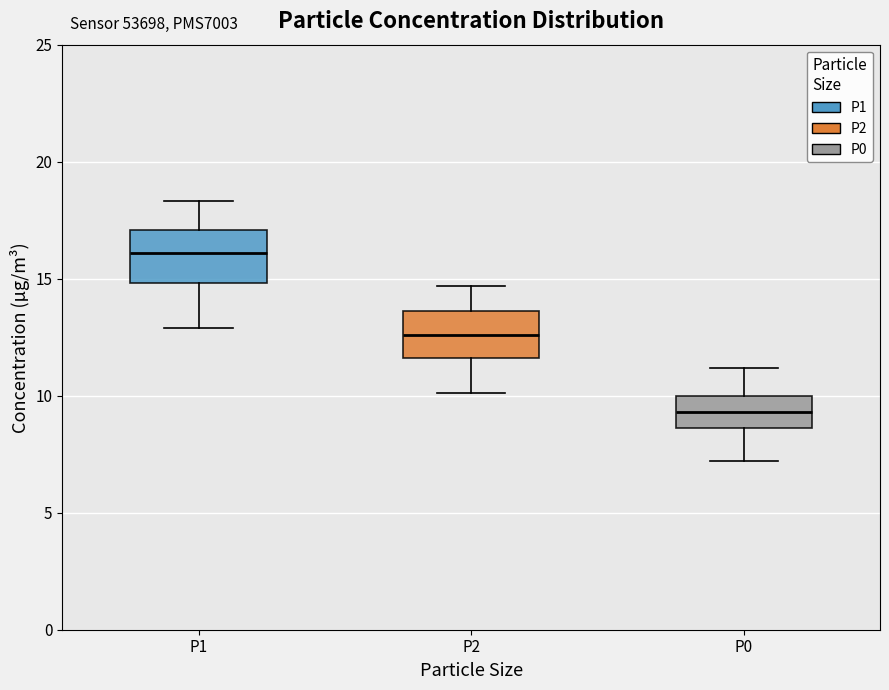

Which box's median line is the lowest?

P0